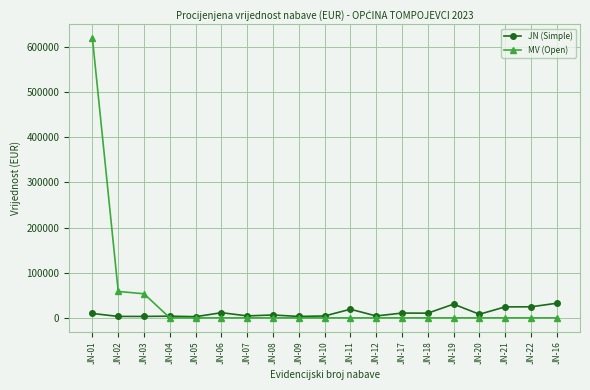

What position from the right is JN-09?

11